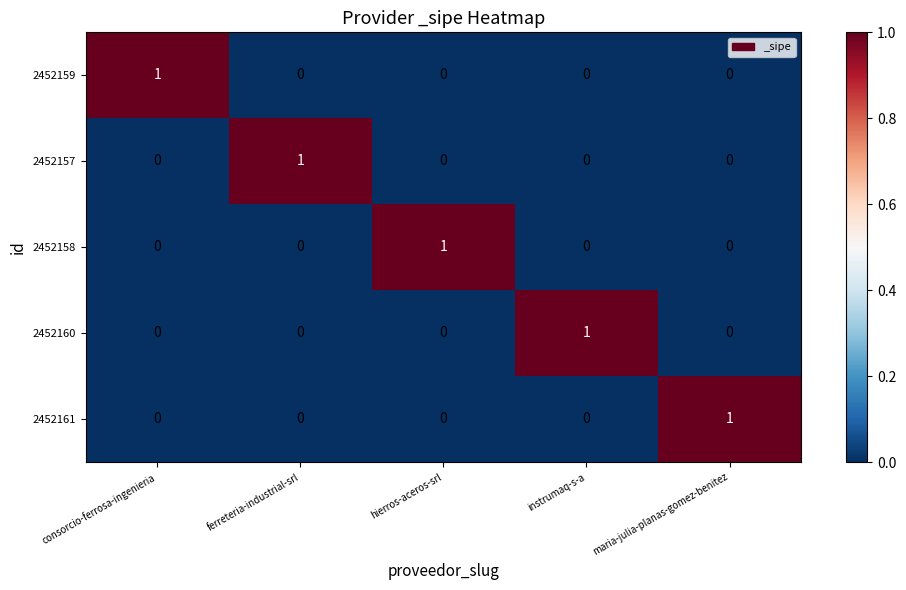

Count the number of categories in the chart.

5